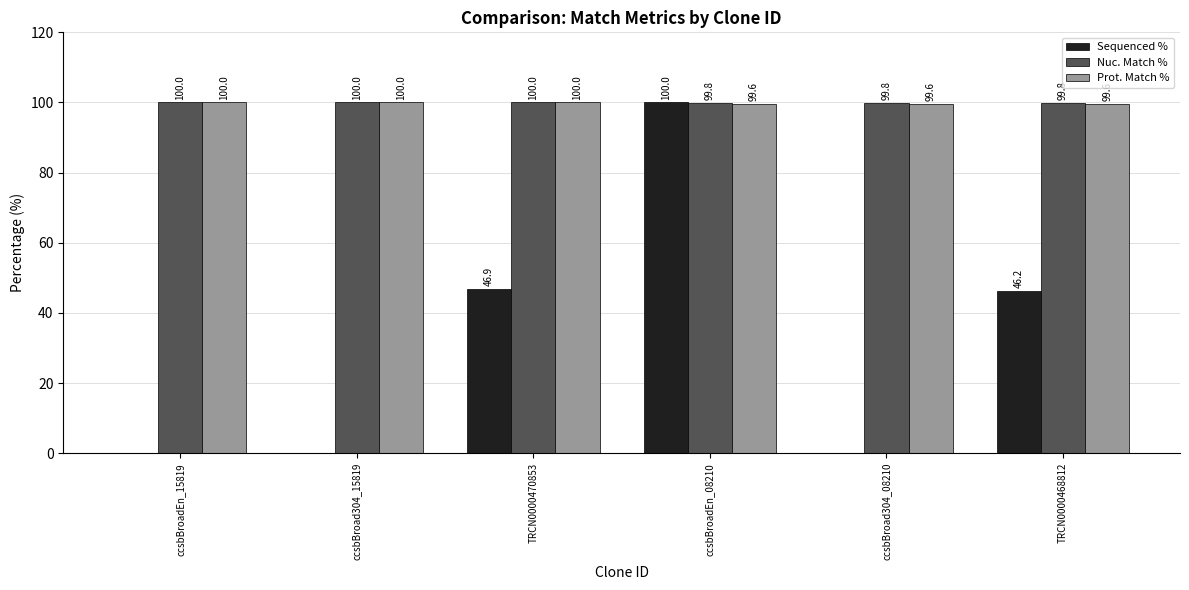

Reading left to right, list all the values displayed in this chart.

Sequenced %: 0.0	0.0	46.9	100.0	0.0	46.2
Nuc. Match %: 100.0	100.0	100.0	99.8	99.8	99.8
Prot. Match %: 100.0	100.0	100.0	99.6	99.6	99.6